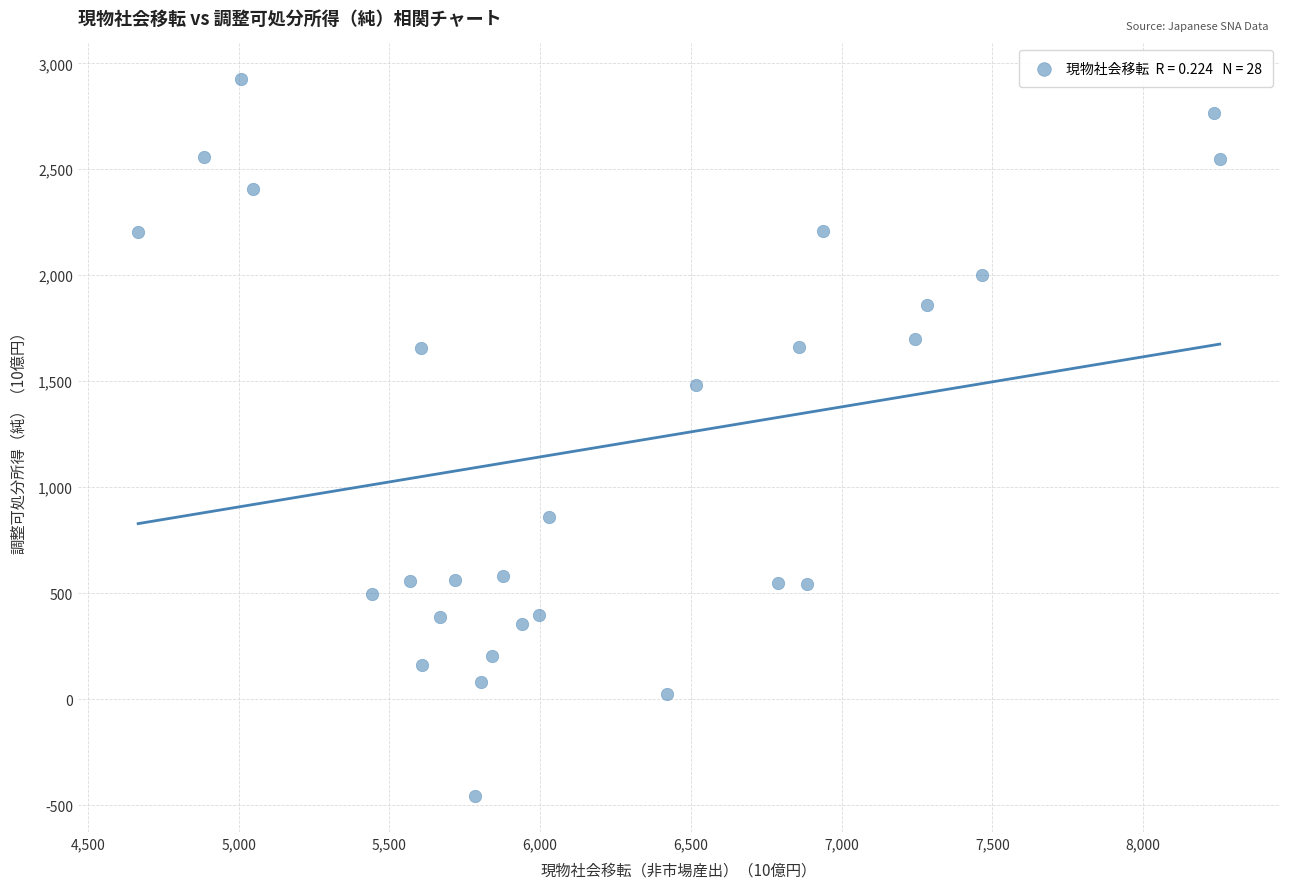

What is the range of Y values (max minus min)?

3382.6